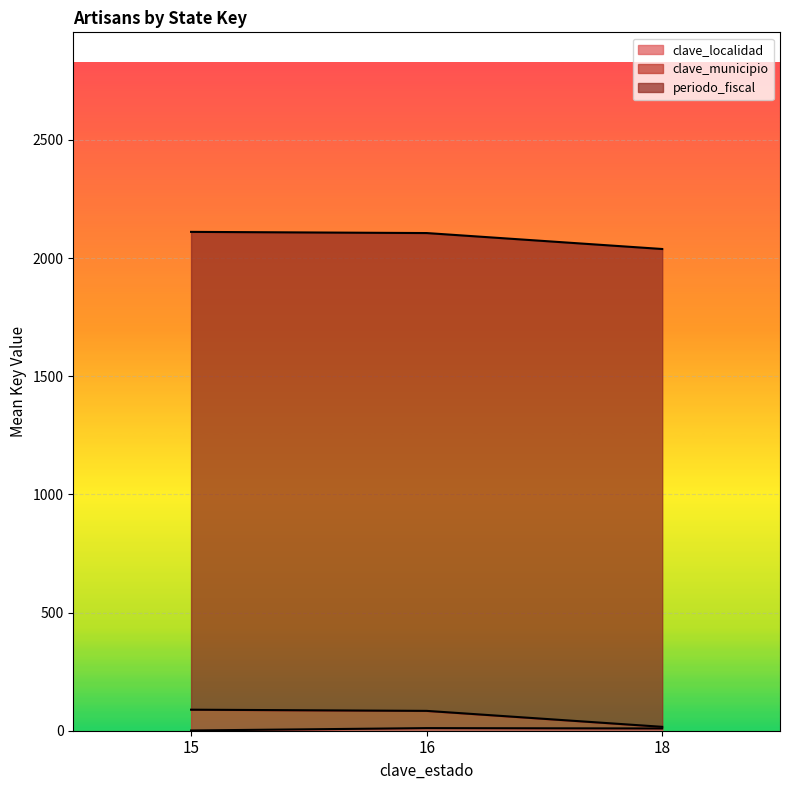

Which series has the largest range (max minus min)?

clave_municipio